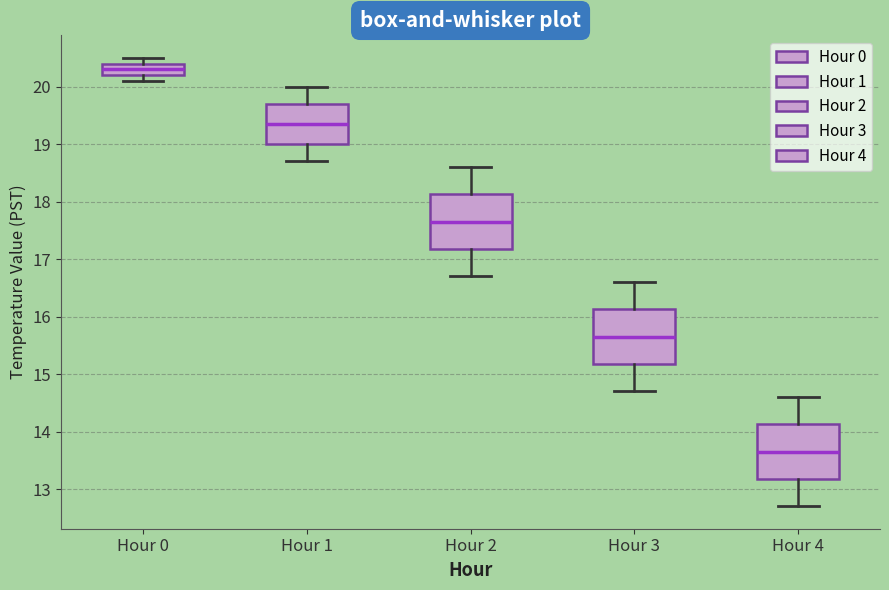

Reading left to right, read every box against the y-axis: the position of its median line, the range the box covers, and the ends of its whiskers. The values are not printed on the chart, so give them approximately, as read against the axis.

Hour 0: median 20.3, box 20.2 to 20.4, whiskers 20.1 to 20.5
Hour 1: median 19.4, box 19.0 to 19.7, whiskers 18.7 to 20.0
Hour 2: median 17.7, box 17.2 to 18.1, whiskers 16.7 to 18.6
Hour 3: median 15.7, box 15.2 to 16.1, whiskers 14.7 to 16.6
Hour 4: median 13.7, box 13.2 to 14.1, whiskers 12.7 to 14.6